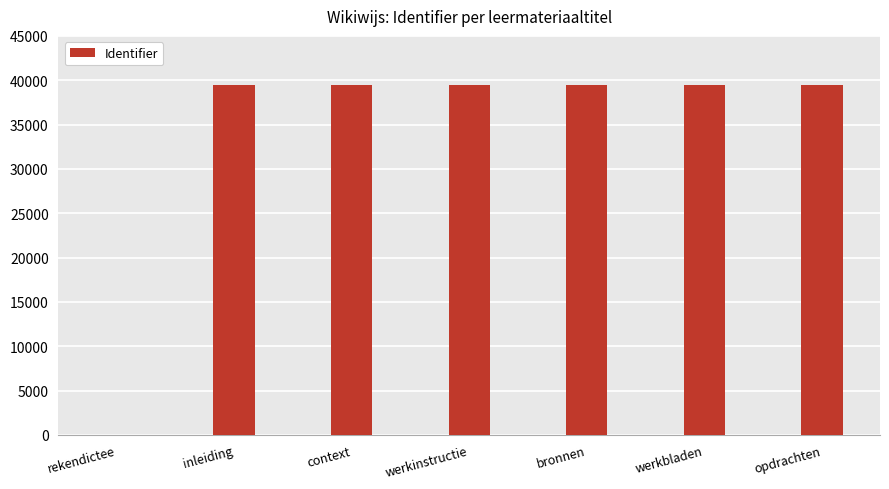

Are the bars grouped side by side (vs. stacked)?

No